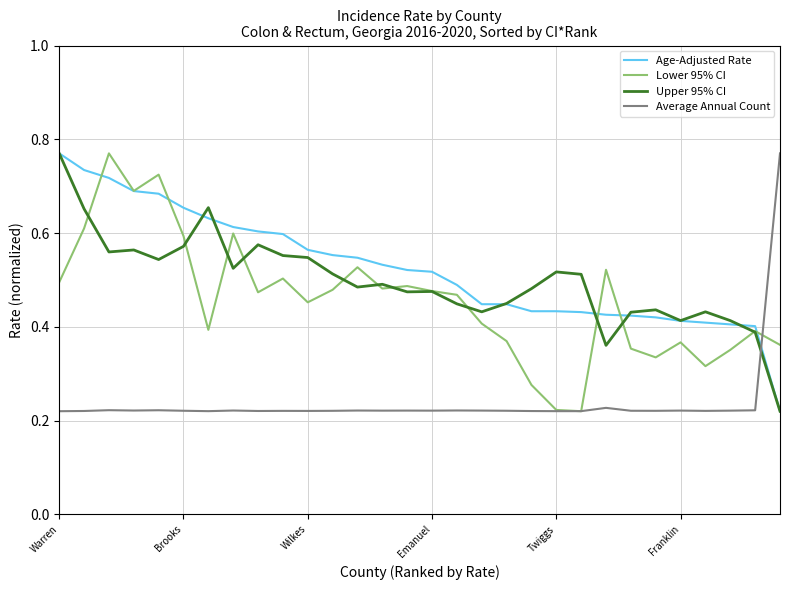

True or false: Upper 95% CI and Average Annual Count intersect in this chart.

True